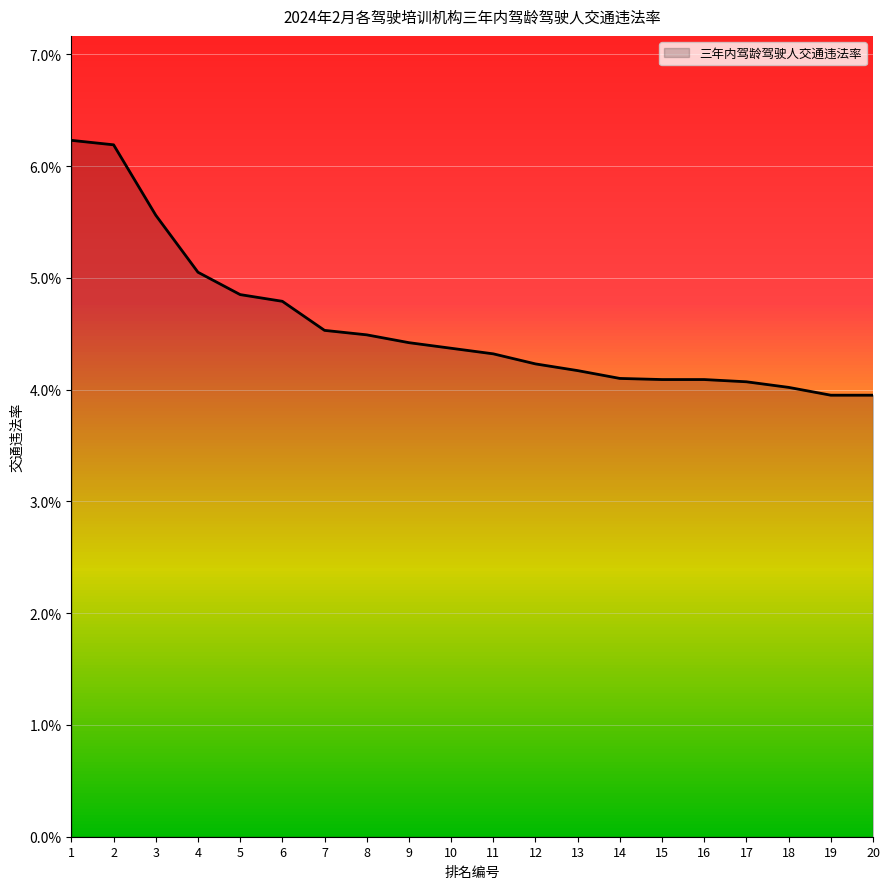

Is this an area chart (filled region under the line)?

Yes